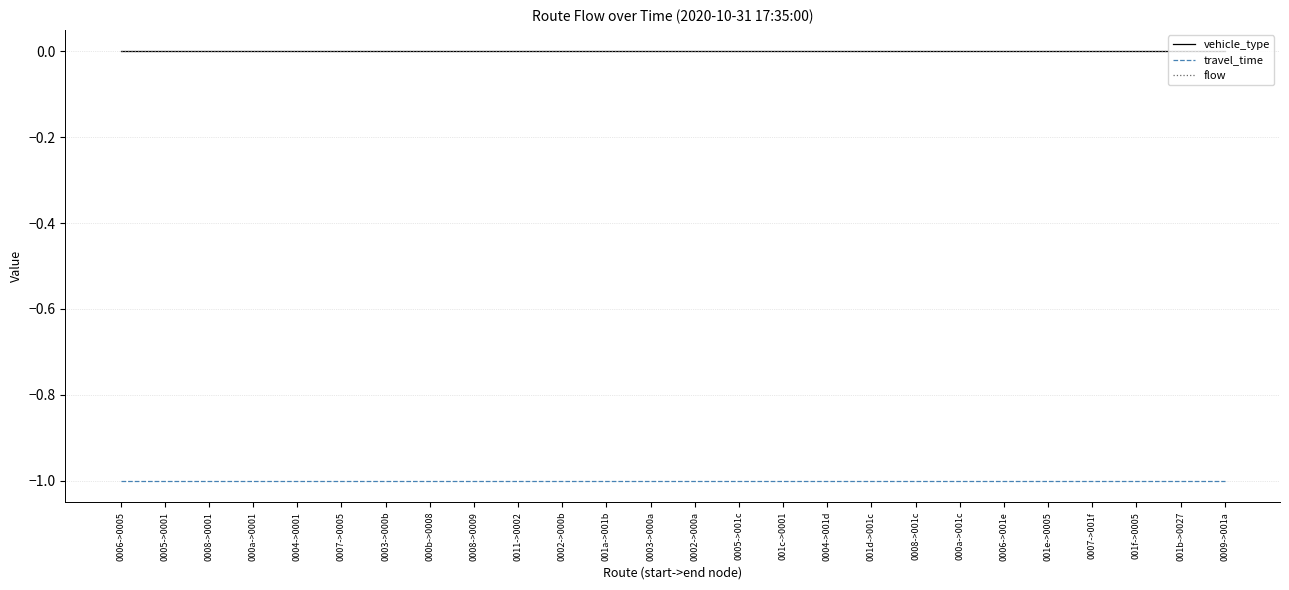

What are all the series names shown in the legend?

vehicle_type, travel_time, flow